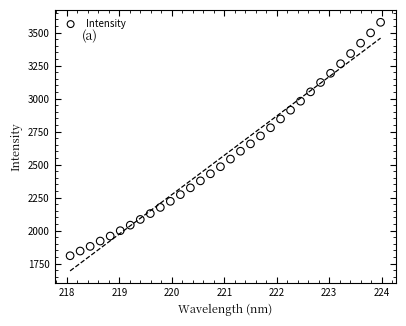

What is the range of Y values (max minus min)?

1768.9